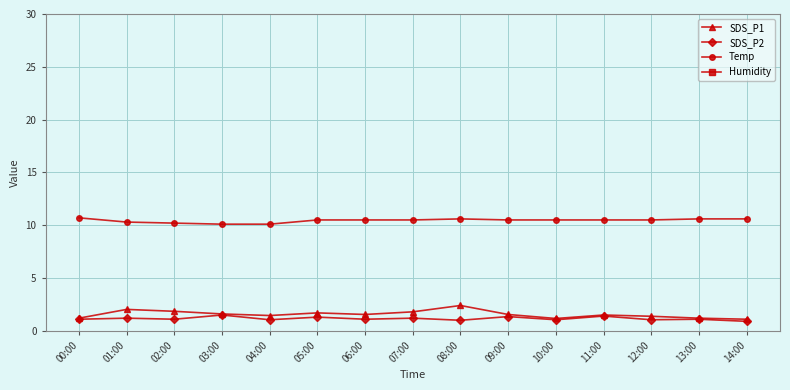

At which category does the chart reach its minimum across all series?

14:00